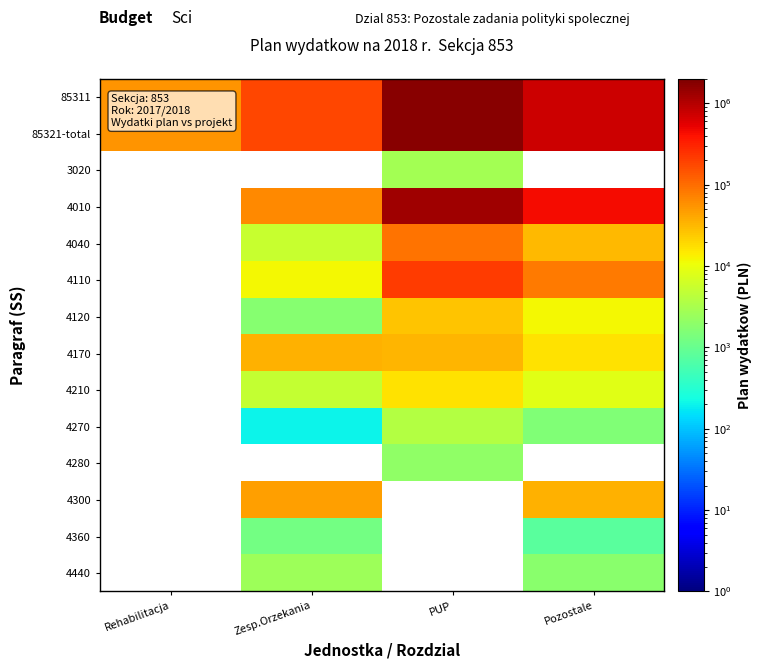

How many data points does each series have?

4